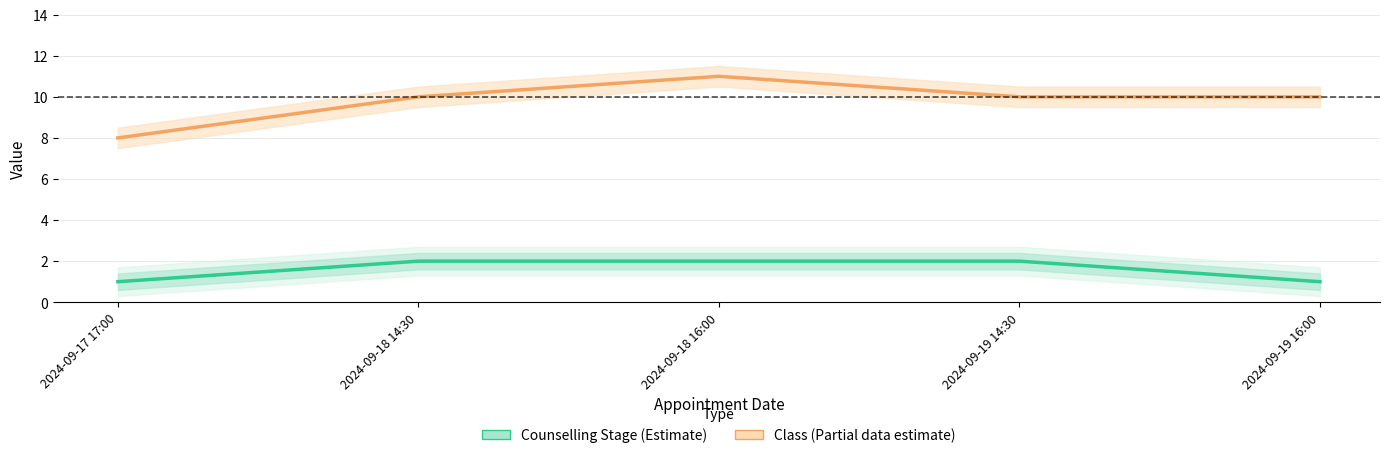

True or false: Counselling Stage (Estimate) and Class (Estimate based on partial data) intersect in this chart.

False